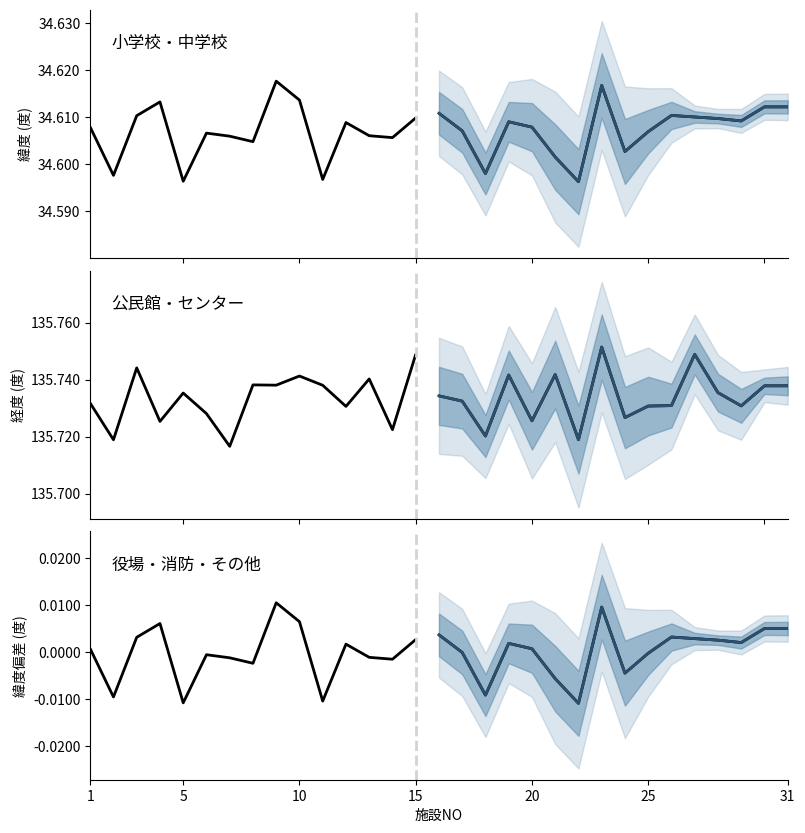

True or false: 緯度 and 経度 cross at least once.

False